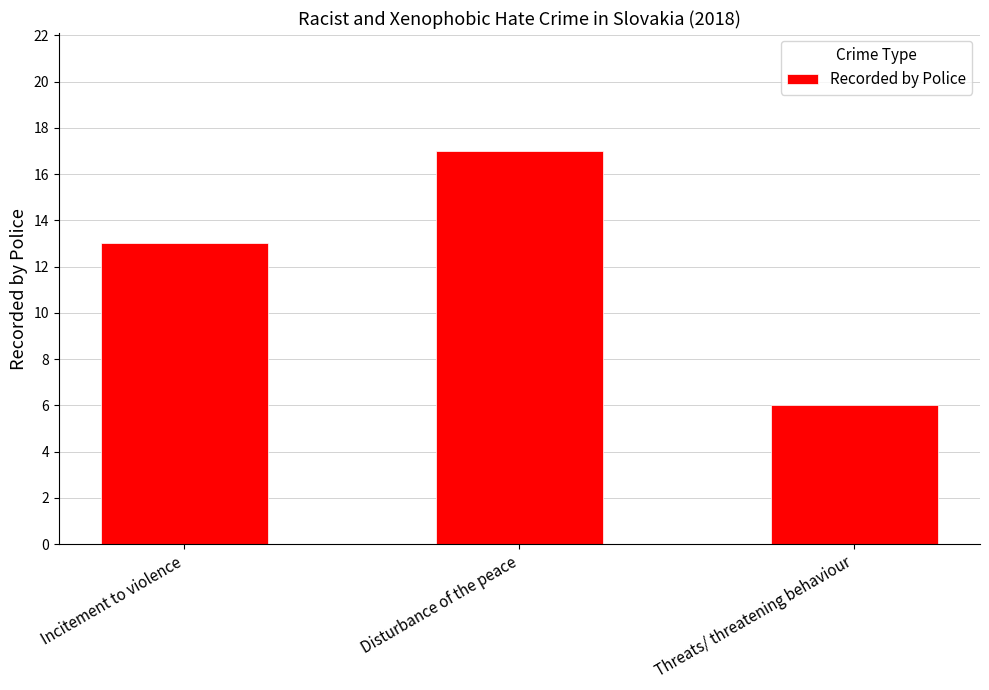

What is the label of the 1st bar from the left?

Incitement to violence